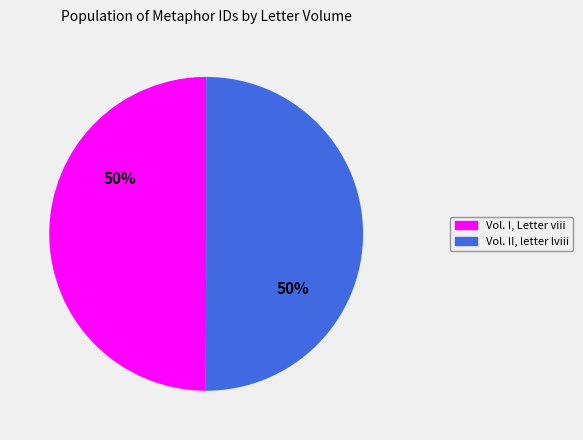

To the nearest percent, what is the average slice percentage?

50%